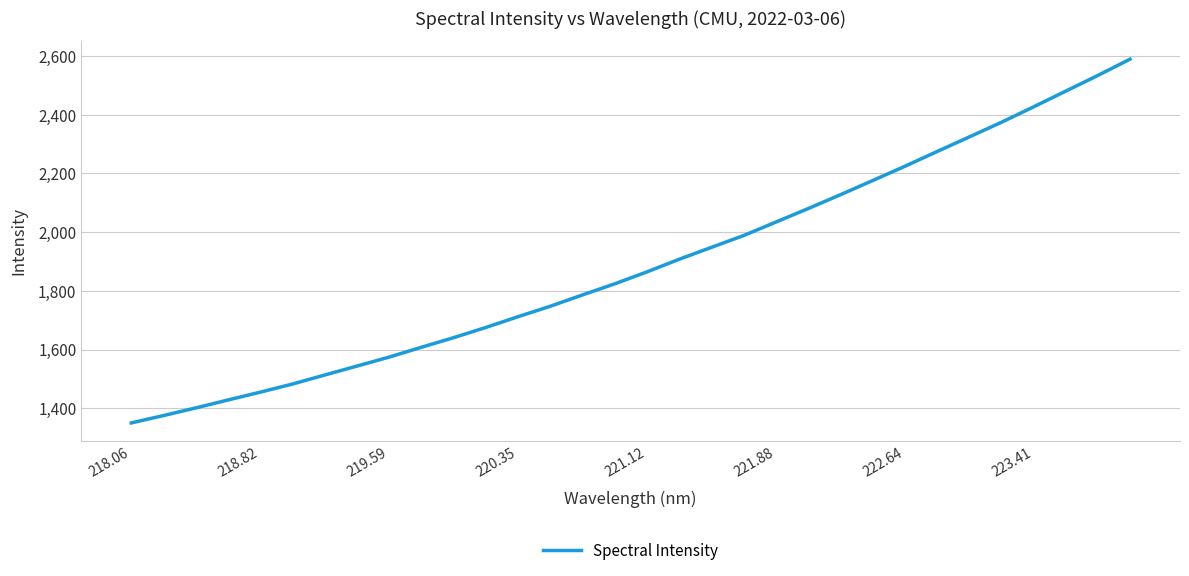

What is the minimum value shown in the chart?

1349.9